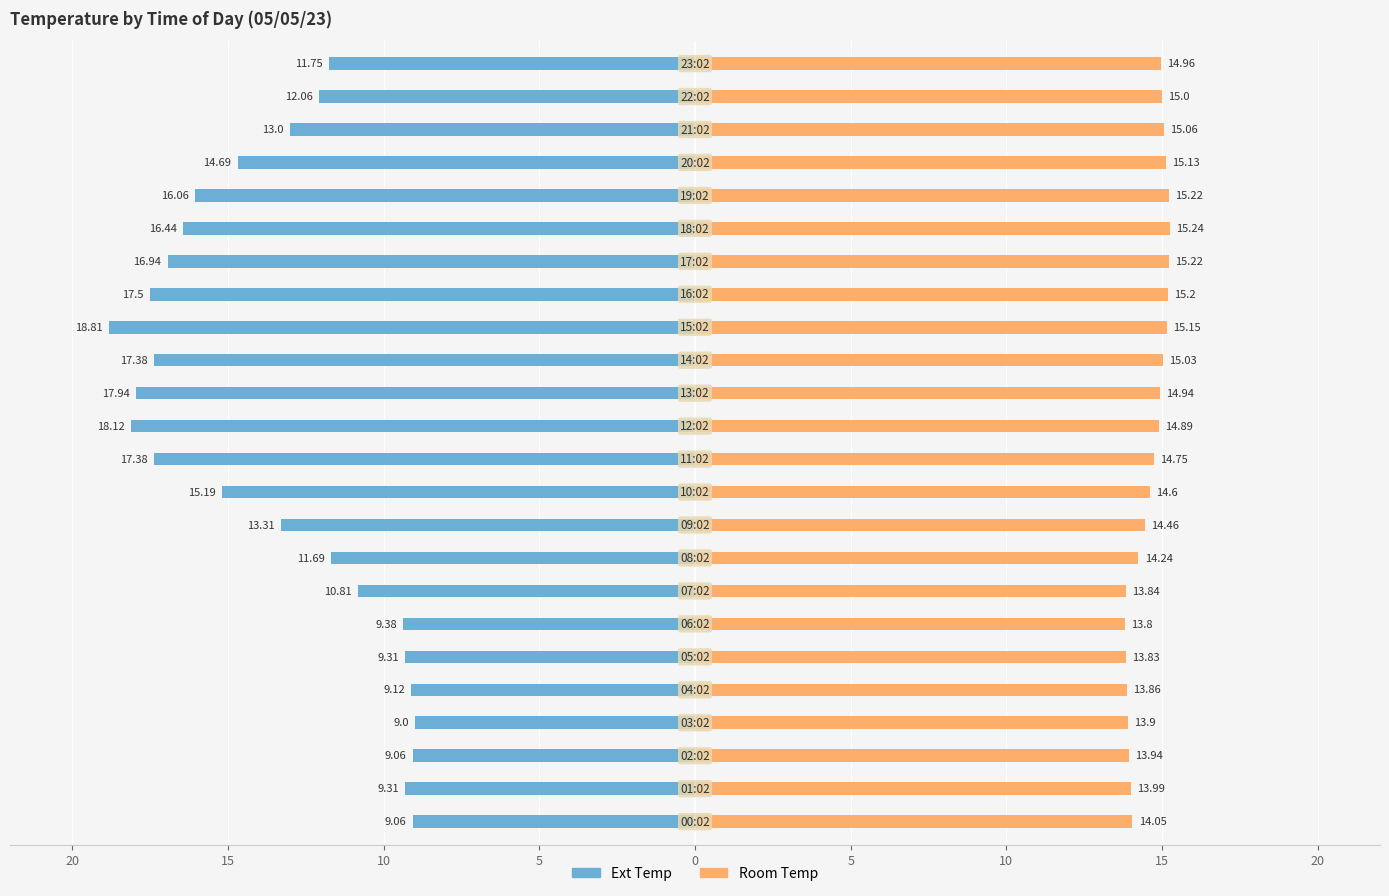

Between 0 and 17, which series saw the biggest shift?

Ext Temp